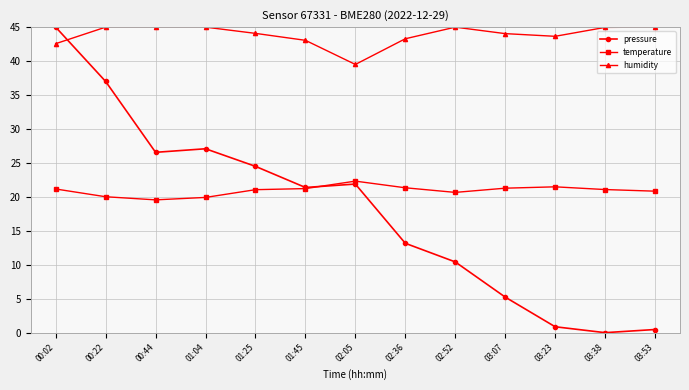

The humidity series shows 77.9 at 00:22. True or false?

False